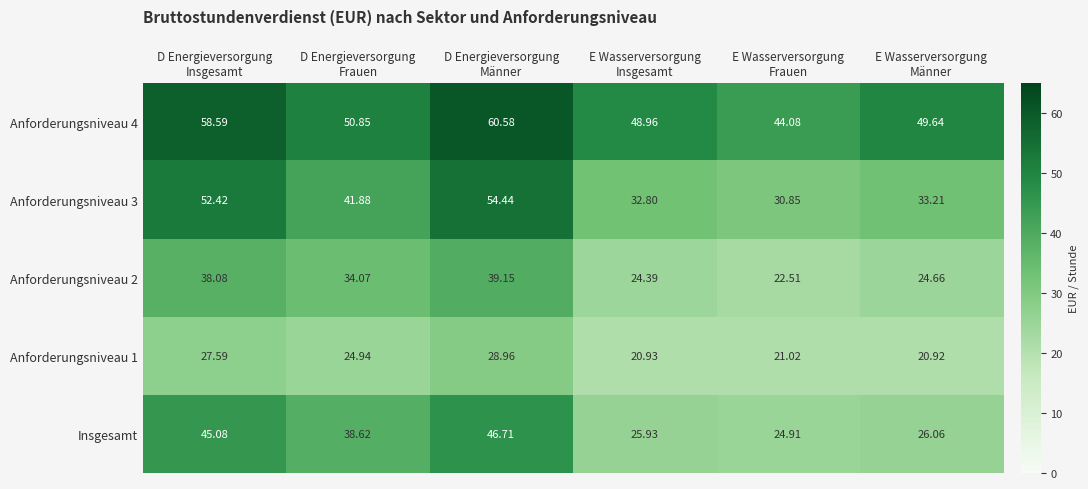

Count the number of data series in this chart.

5